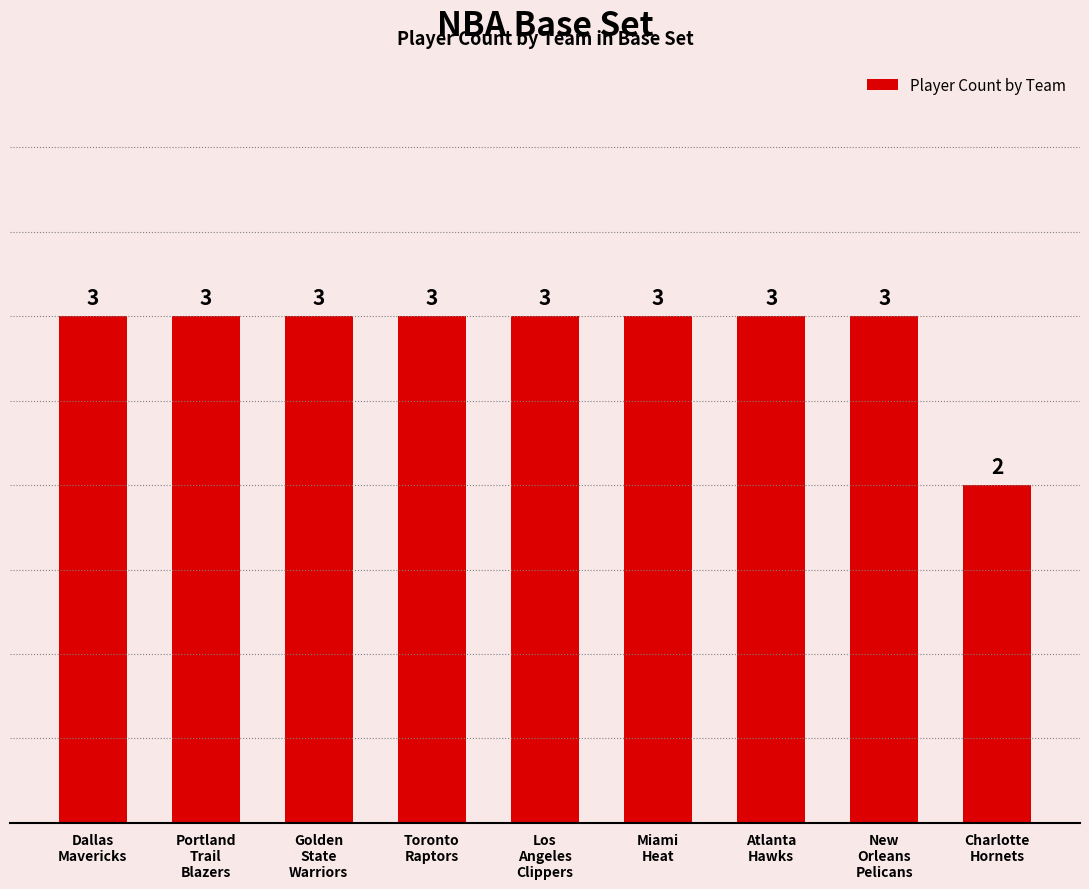

Reading right to left, list all the values displayed in this chart.

2	3	3	3	3	3	3	3	3